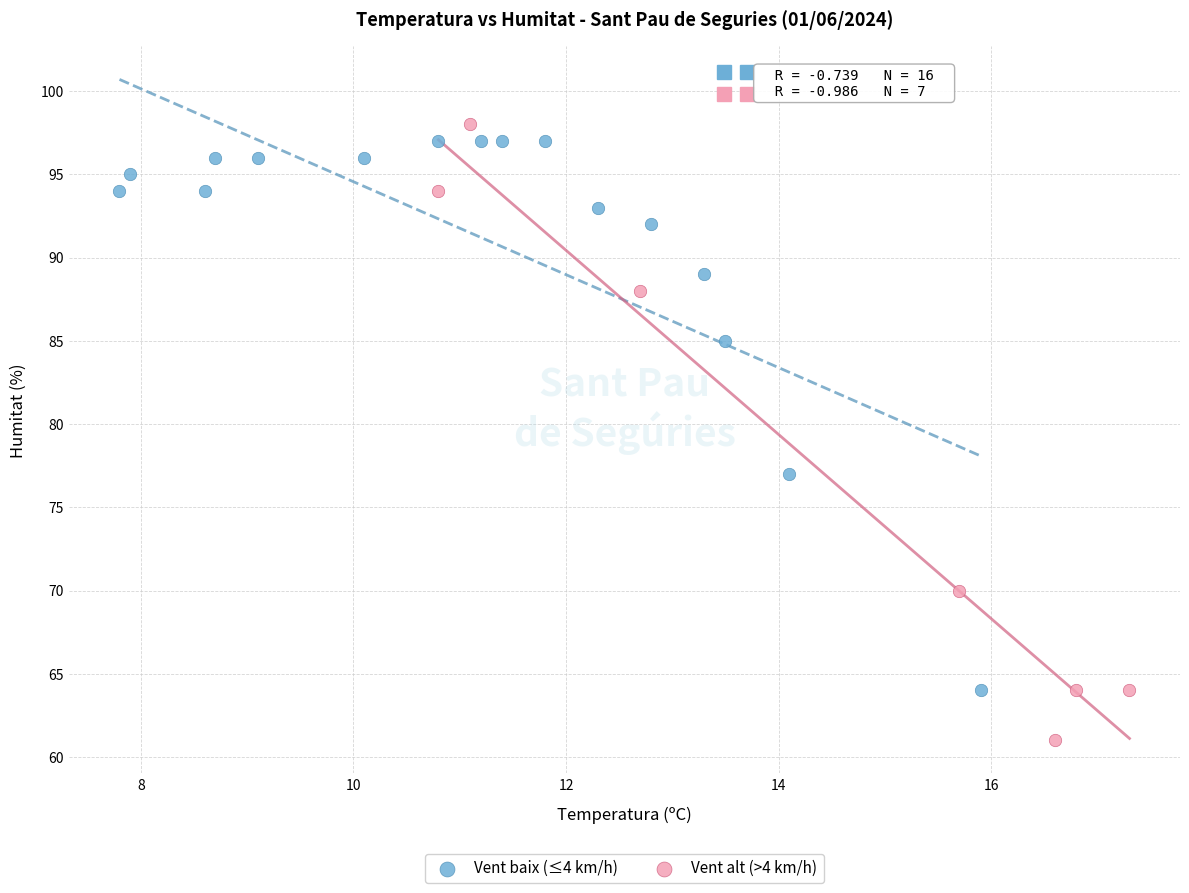

Which series has the widest spread of Y values?

Vent alt (>4 km/h)